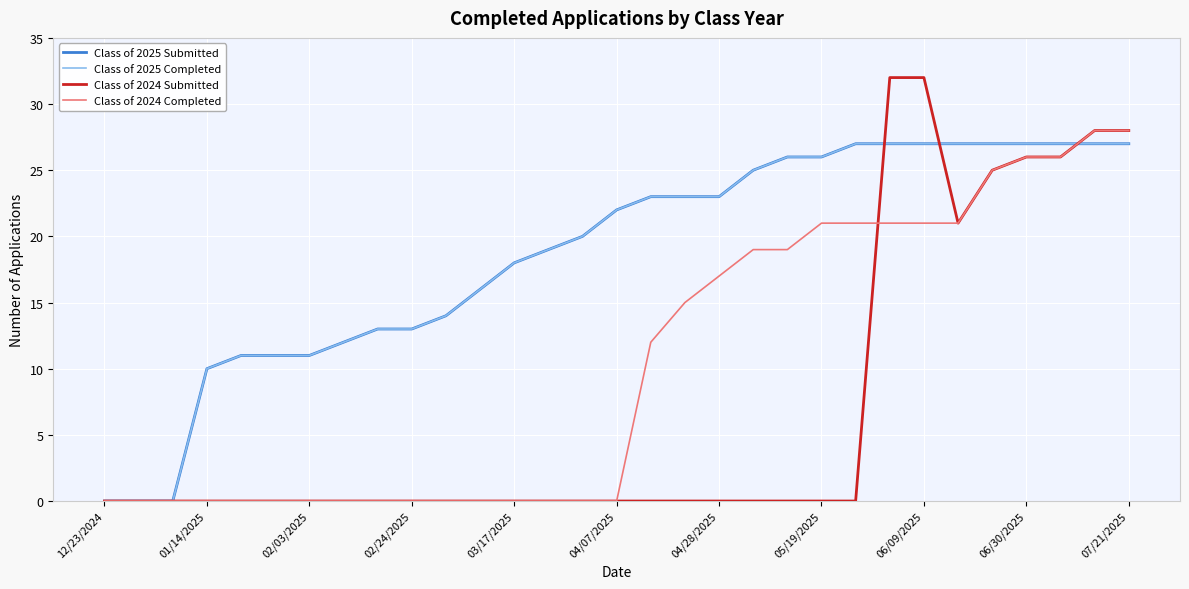

True or false: Class of 2024 Submitted and Class of 2024 Completed cross at least once.

True